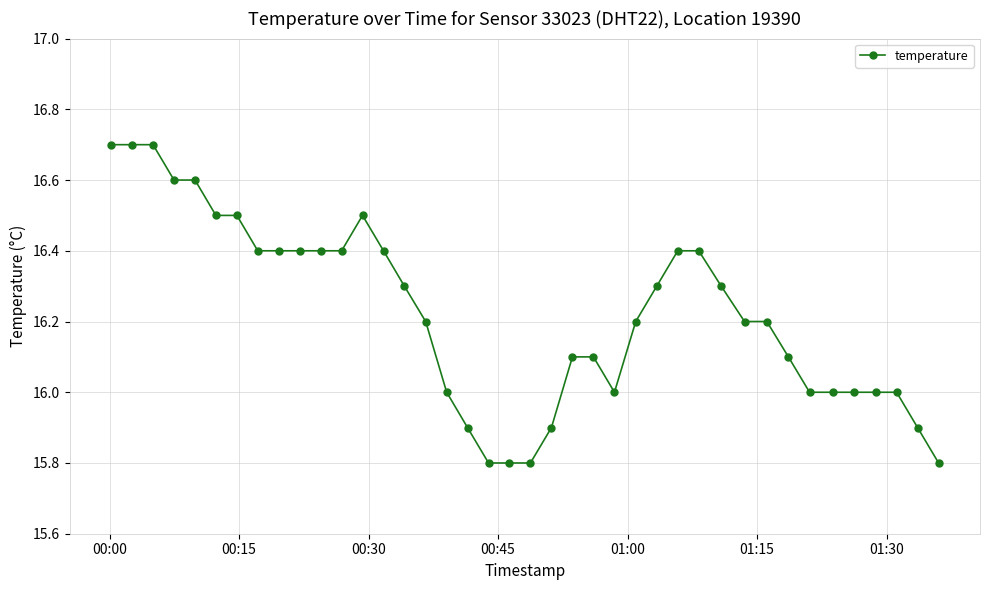

What is the value of the 34th point from the left?

16.0